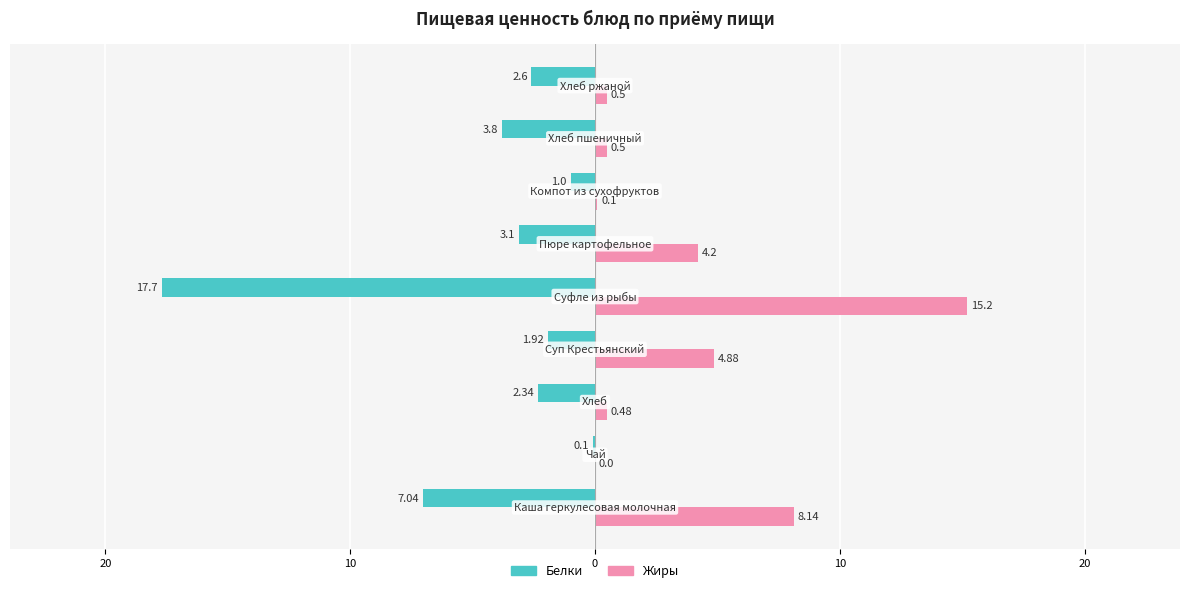

What are all the series names shown in the legend?

Белки, Жиры